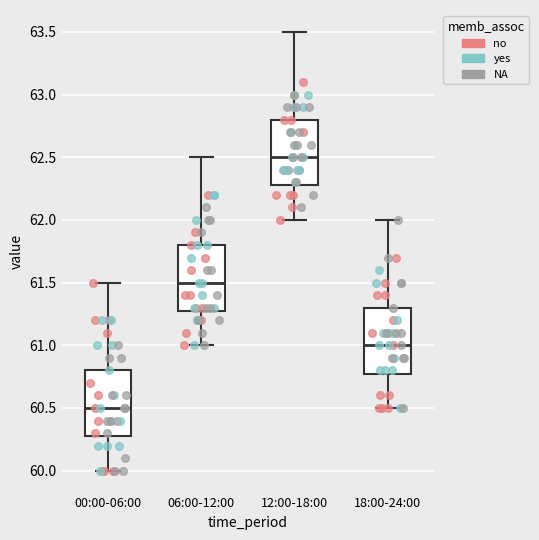

Reading left to right, transcribe this box plot: for each box, give where its median line is, the range the box spans, and where its two whiskers end, as read against the y-axis. The values are not printed on the chart, so give them approximately, as read against the axis.

00:00-06:00: median 60.5, box 60.3 to 60.8, whiskers 60.0 to 61.5
06:00-12:00: median 61.5, box 61.3 to 61.8, whiskers 61.0 to 62.5
12:00-18:00: median 62.5, box 62.3 to 62.8, whiskers 62.0 to 63.5
18:00-24:00: median 61.0, box 60.8 to 61.3, whiskers 60.5 to 62.0